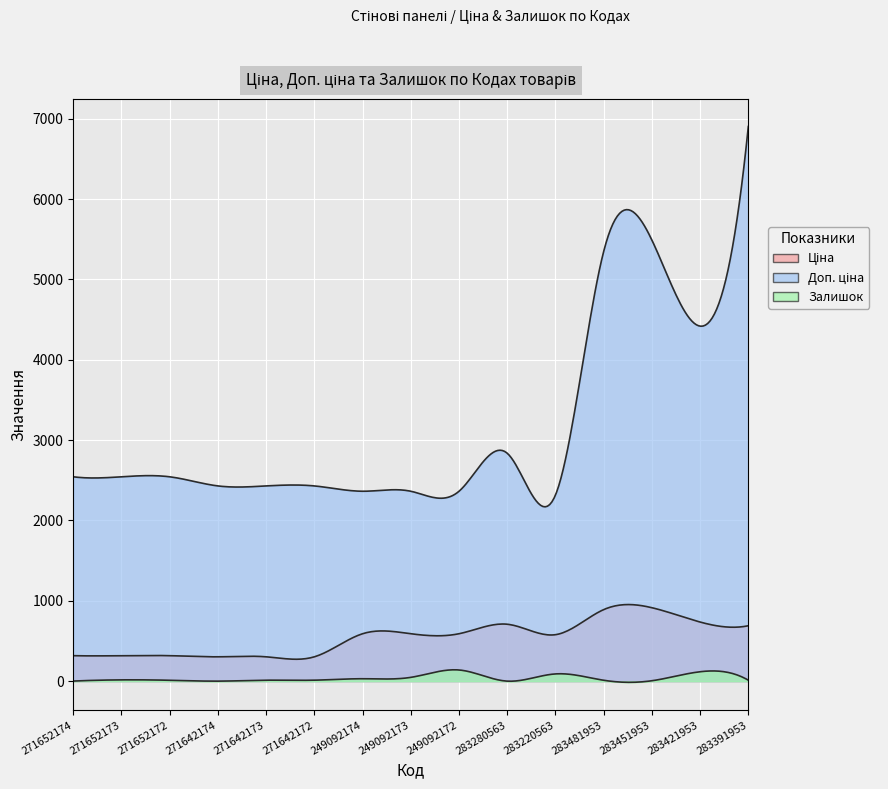

What value does the Залишок series have at 283481953?

12.0